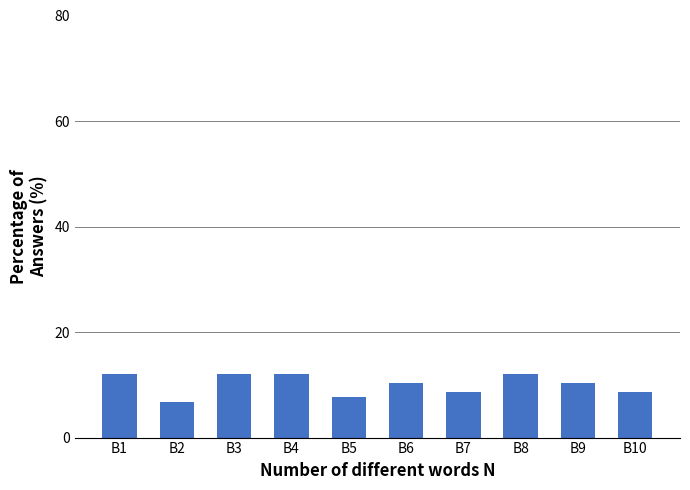

What is the value of the 4th bar from the left?

12.0